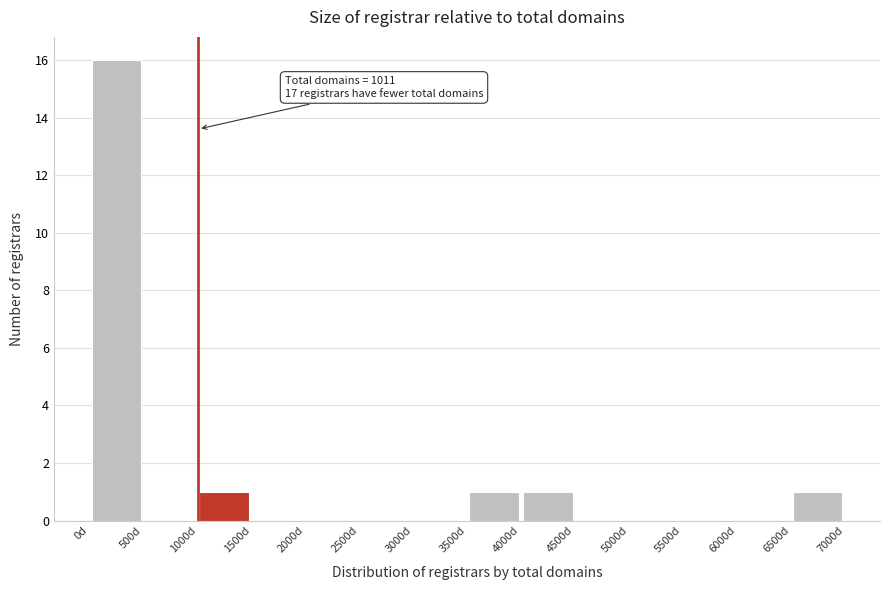

Which range on the x-axis has the tallest bar?

0 to 500